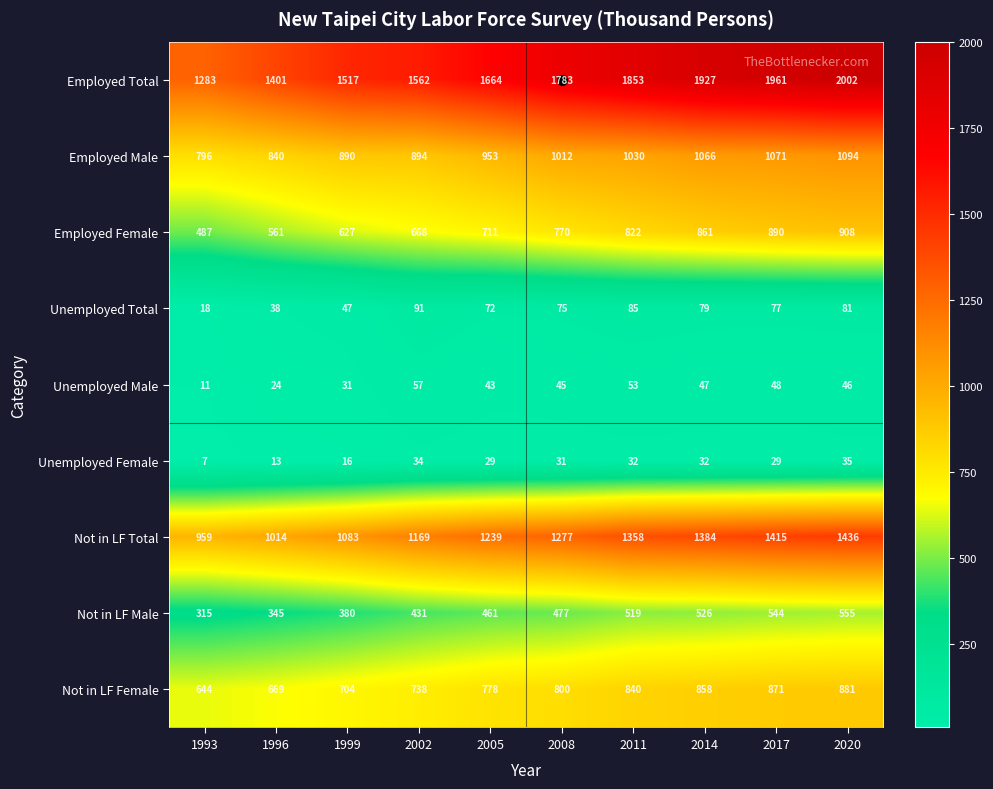

List the series in order of their peak value, highest first.

Employed Total, Not in LF Total, Employed Male, Employed Female, Not in LF Female, Not in LF Male, Unemployed Total, Unemployed Male, Unemployed Female